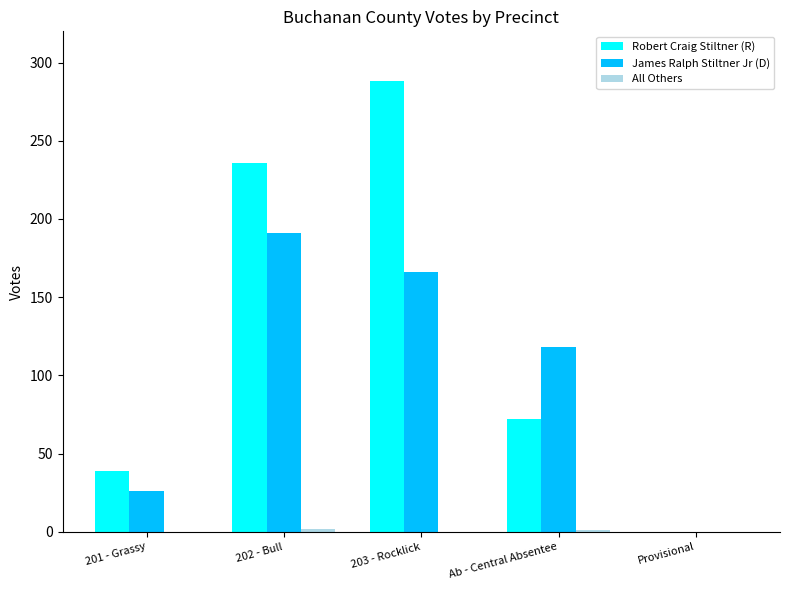

The value of Robert Craig Stiltner (R) at 202 - Bull is 376. True or false?

False